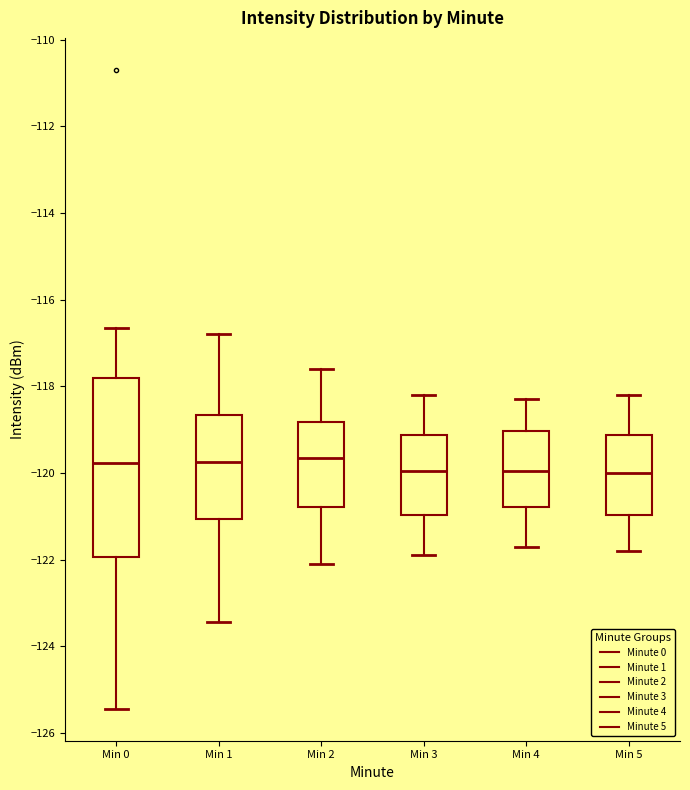

Where is the upper edge of the box for Min 1 on the y-axis? The values are not printed on the chart, so give them approximately, as read against the axis.

-118.6